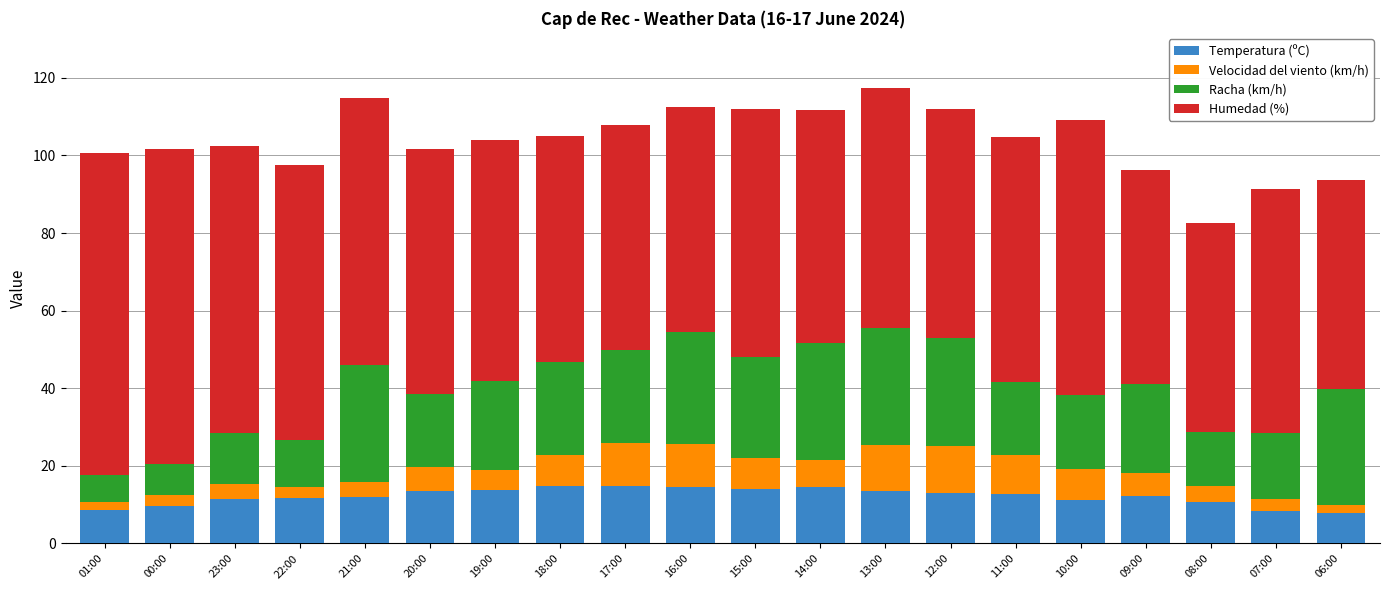

What is the maximum value for Temperatura (ºC)?

14.9